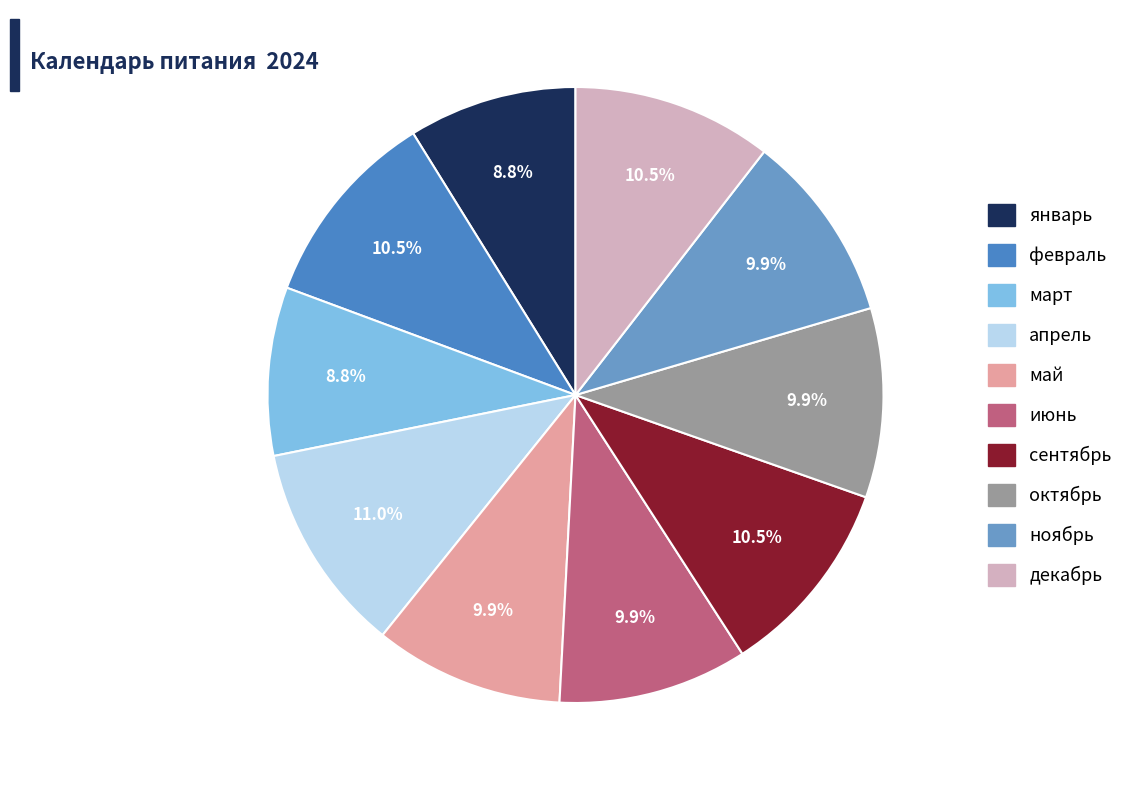

How many slices are in this pie chart?

10